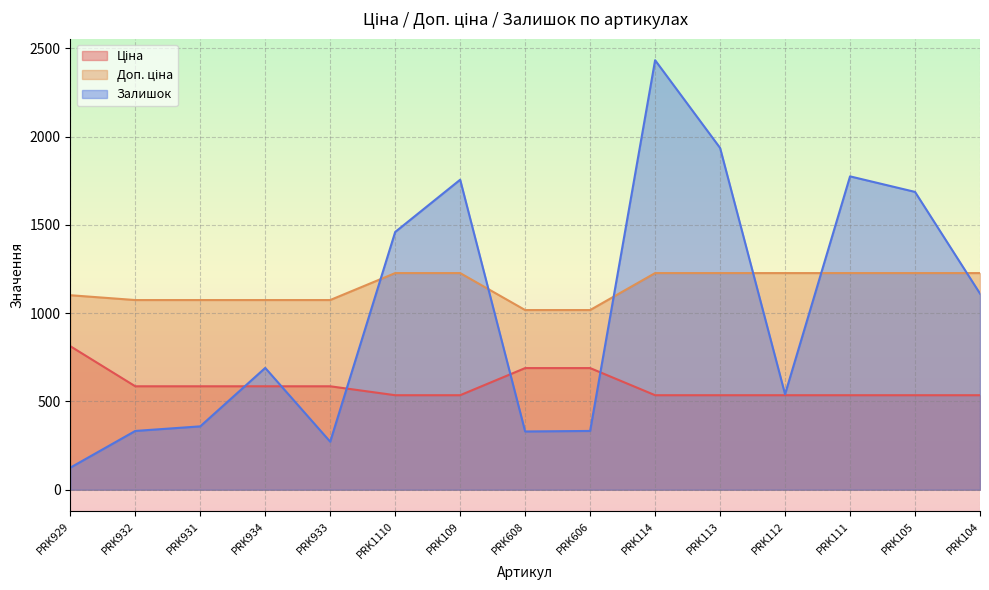

What is the highest value of the Ціна series?

813.0